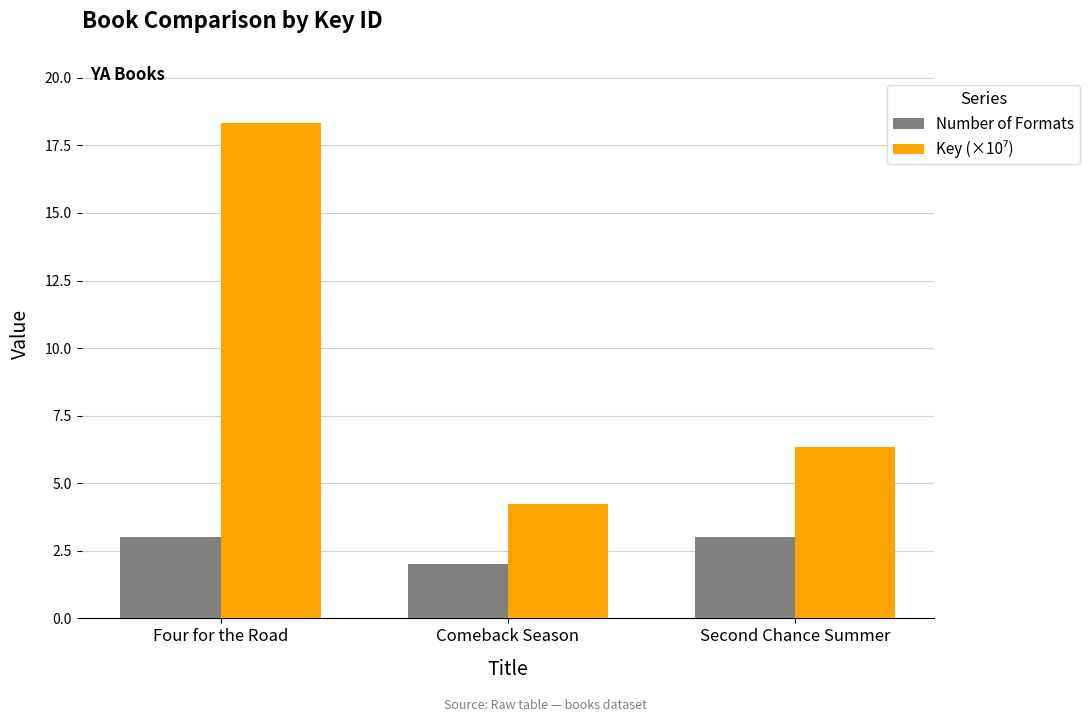

The Number of Formats series shows 1.0 at Comeback Season. True or false?

False